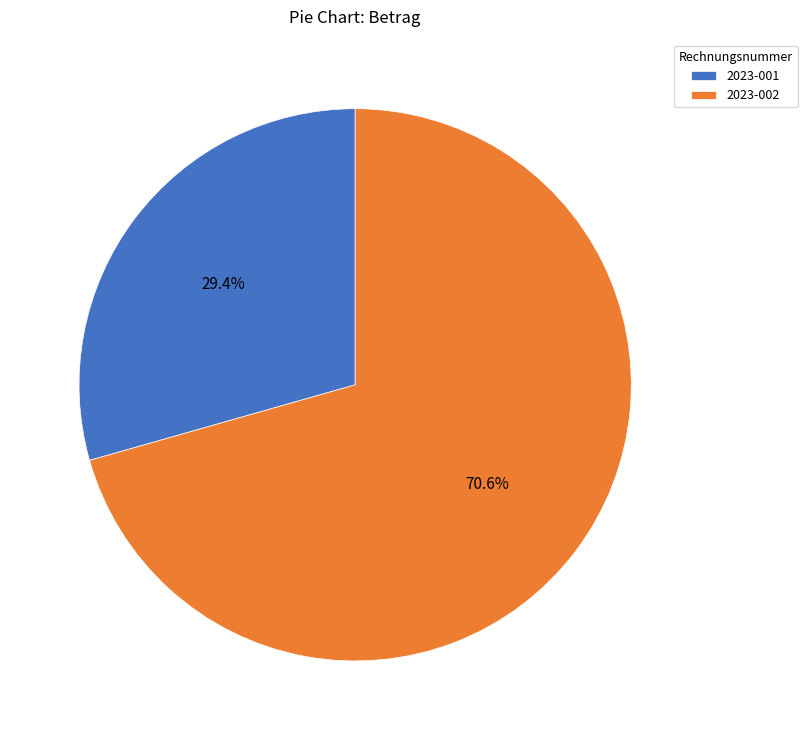

Count the number of slices in the pie.

2